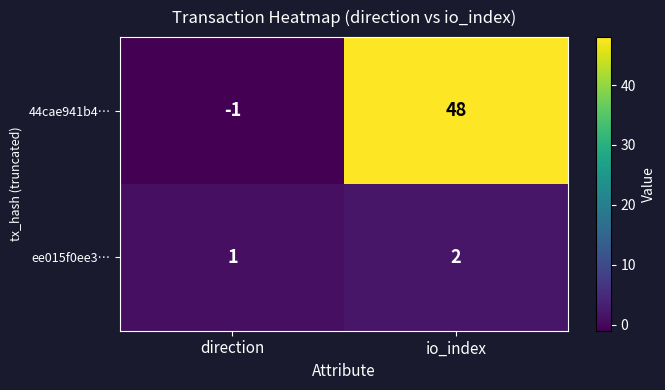

List the series in order of their overall mean, highest first.

44cae941b4…, ee015f0ee3…